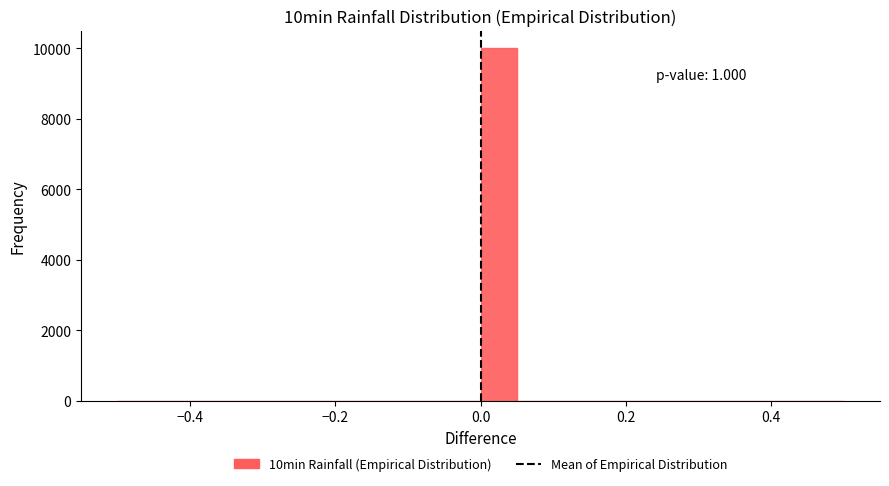

Around what value on the x-axis is the tallest bar? Give the approximate position of its centre, as read against the axis.

0.02